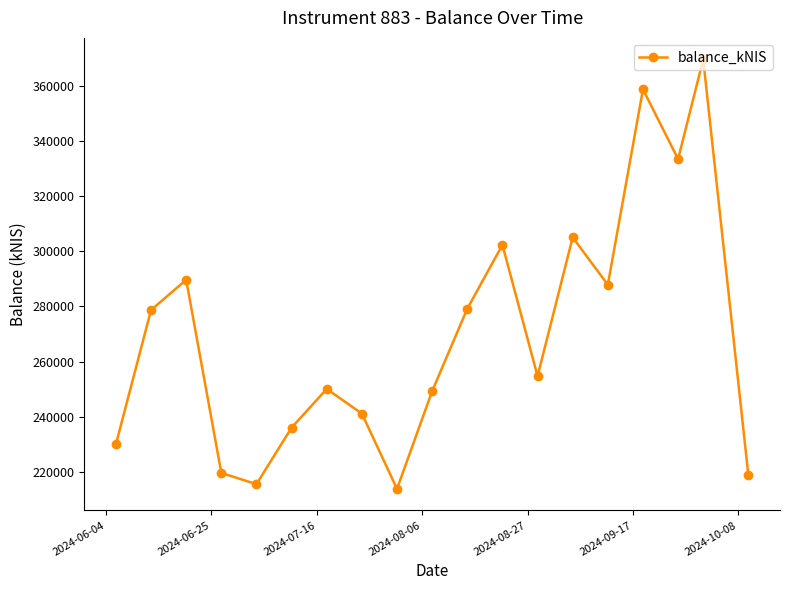

What is the value of the 8th point from the left?

241161.1